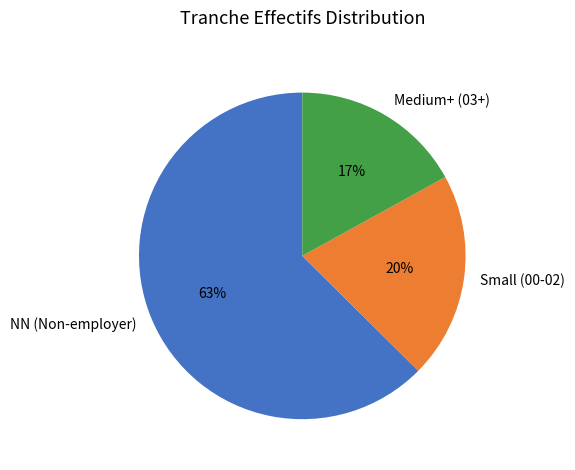

Which slice is the largest?

NN (Non-employer)